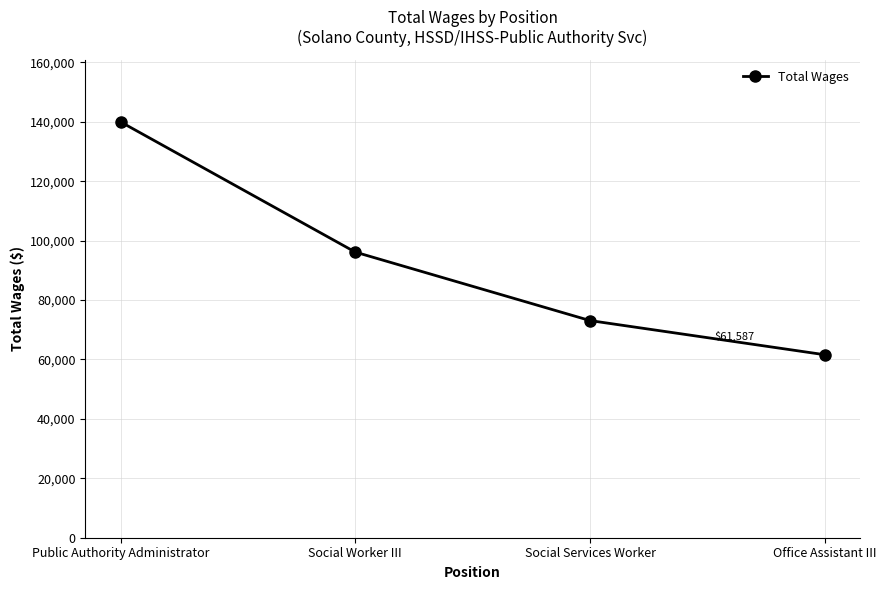

Which has a higher value, Social Services Worker or Office Assistant III?

Social Services Worker